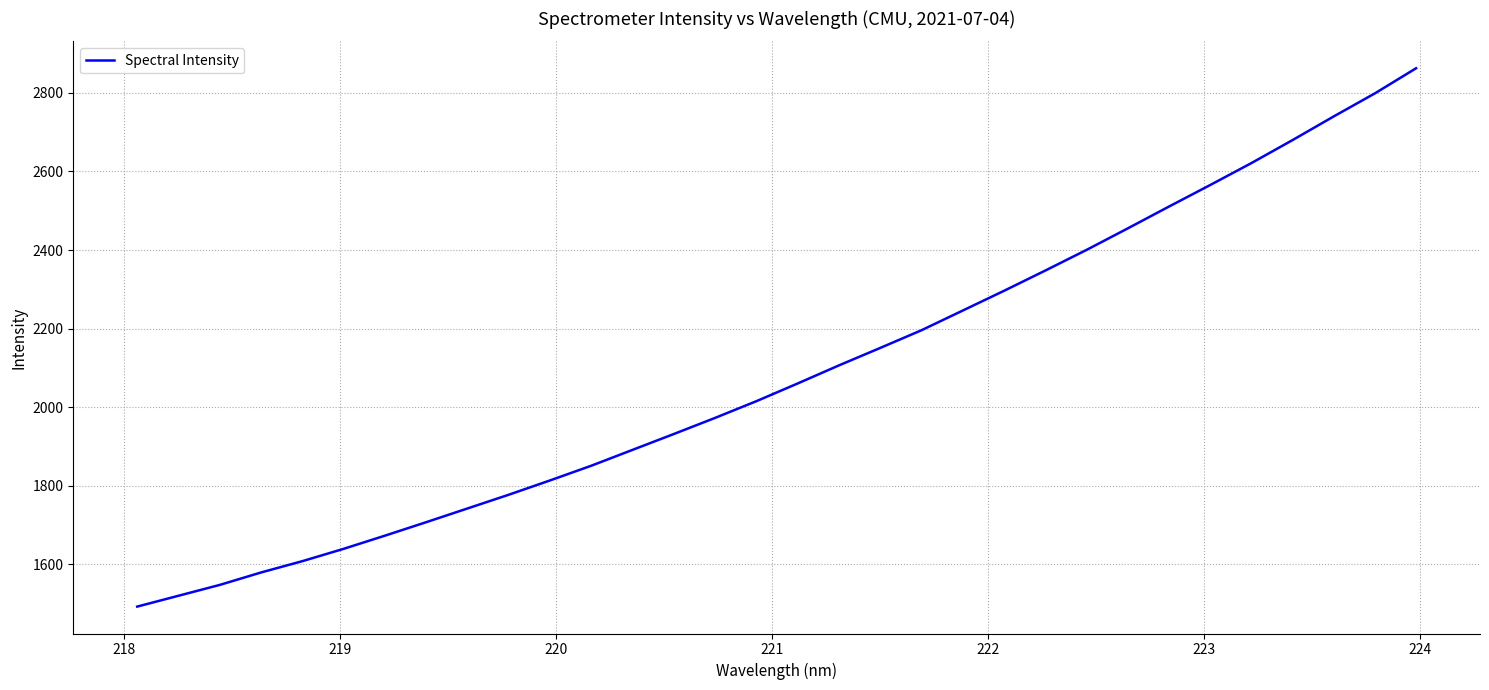

Reading left to right, what are all the values shown in this chart?

1492.2	1519.8	1547.5	1579.1	1607.9	1639.3	1672.9	1707.2	1742.1	1777.1	1813.5	1851.0	1891.3	1931.7	1972.7	2015.3	2060.3	2106.3	2150.7	2195.8	2245.9	2296.1	2347.6	2400.1	2454.9	2510.5	2565.3	2621.2	2679.8	2740.1	2798.9	2862.8